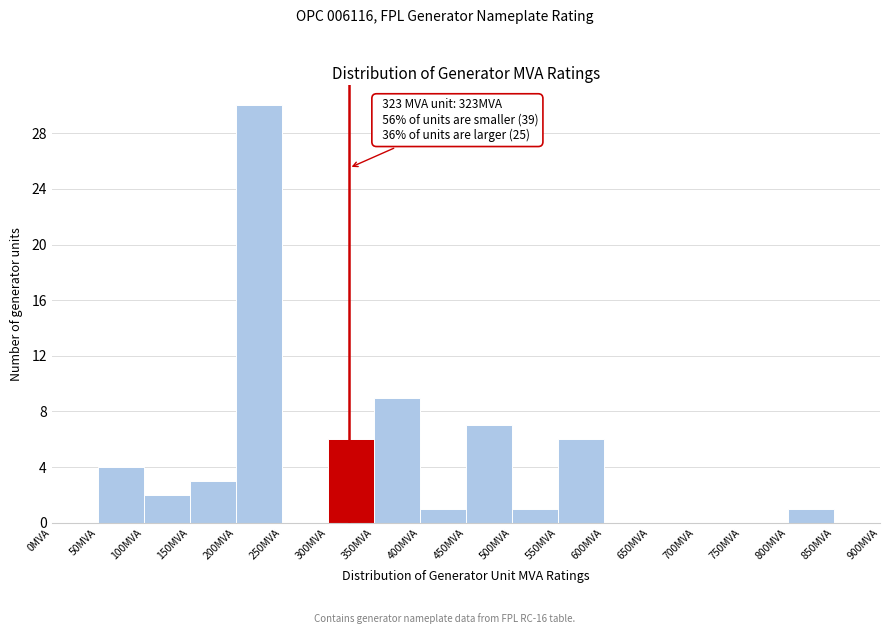

Which range on the x-axis has the tallest bar?

200 to 250